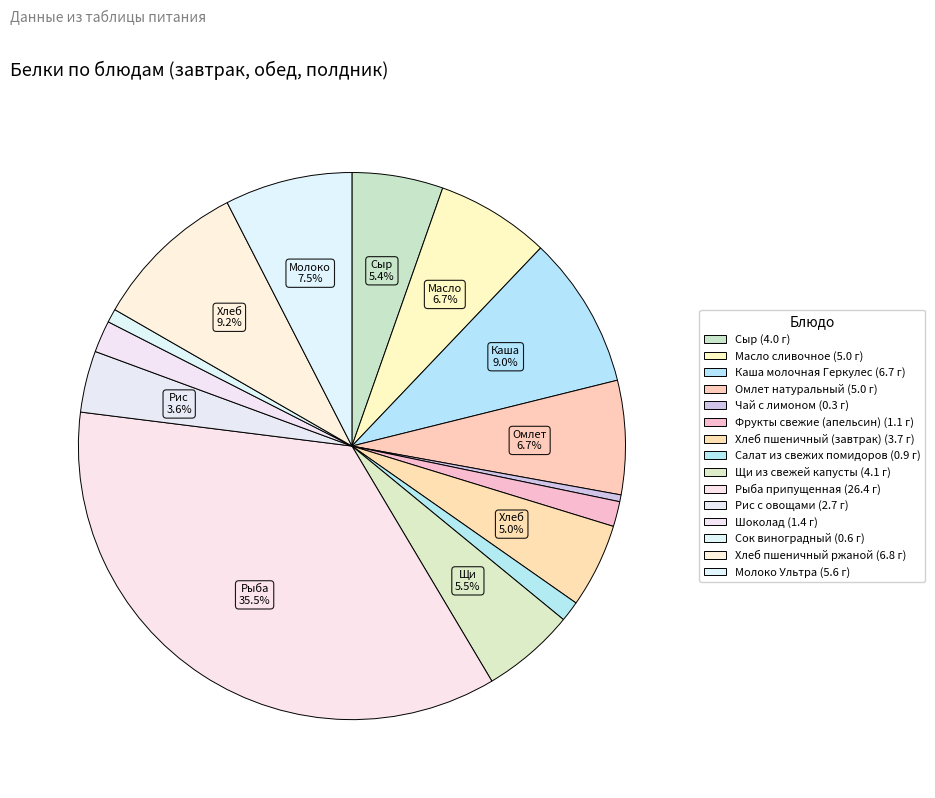

Is there a majority slice in this chart?

No